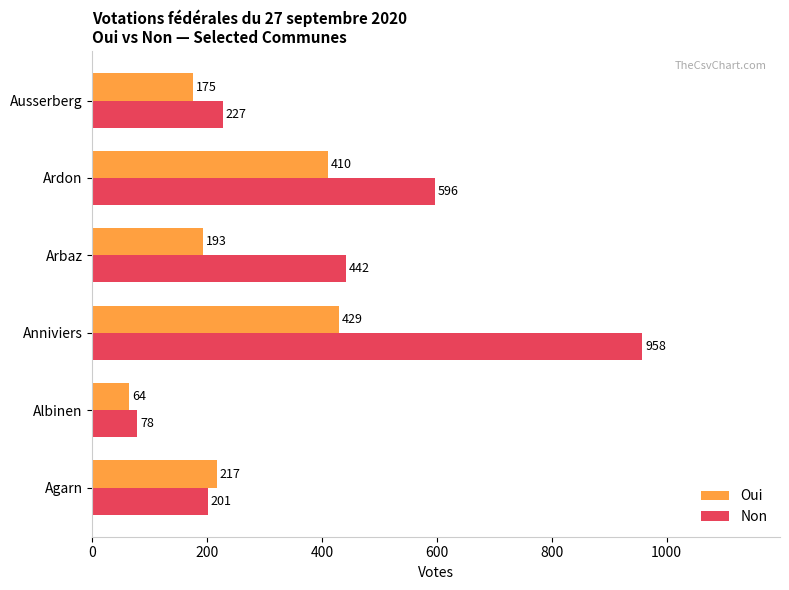

What is the greatest value displayed?

958